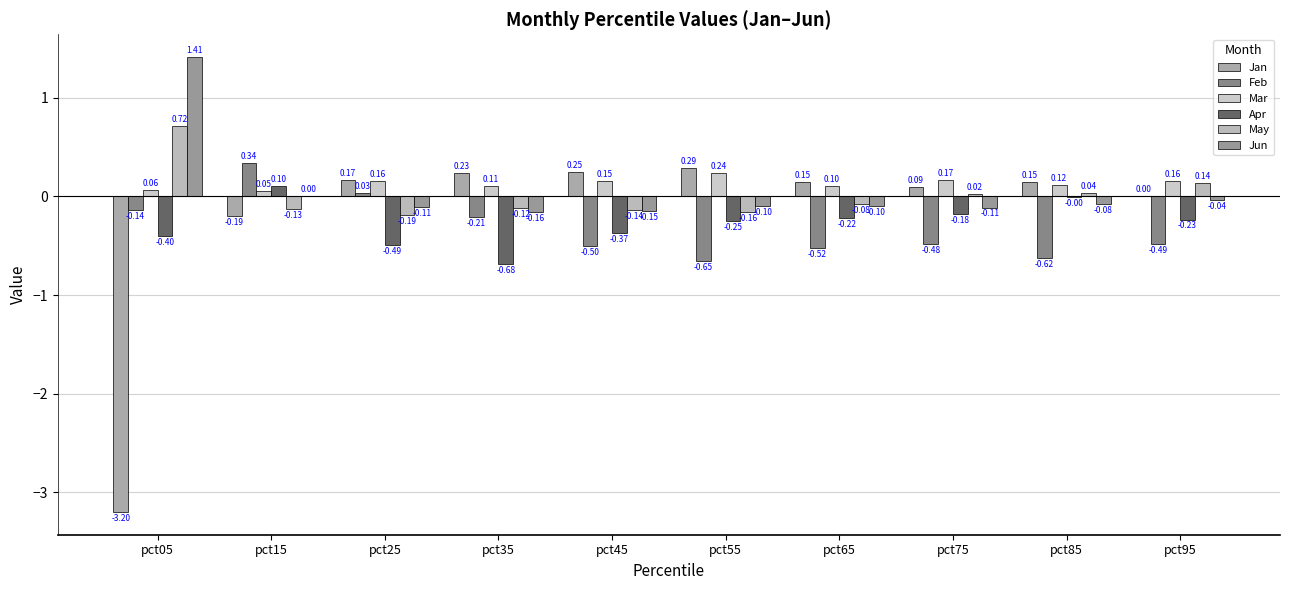

At which category is the sum across all series the highest?

pct15